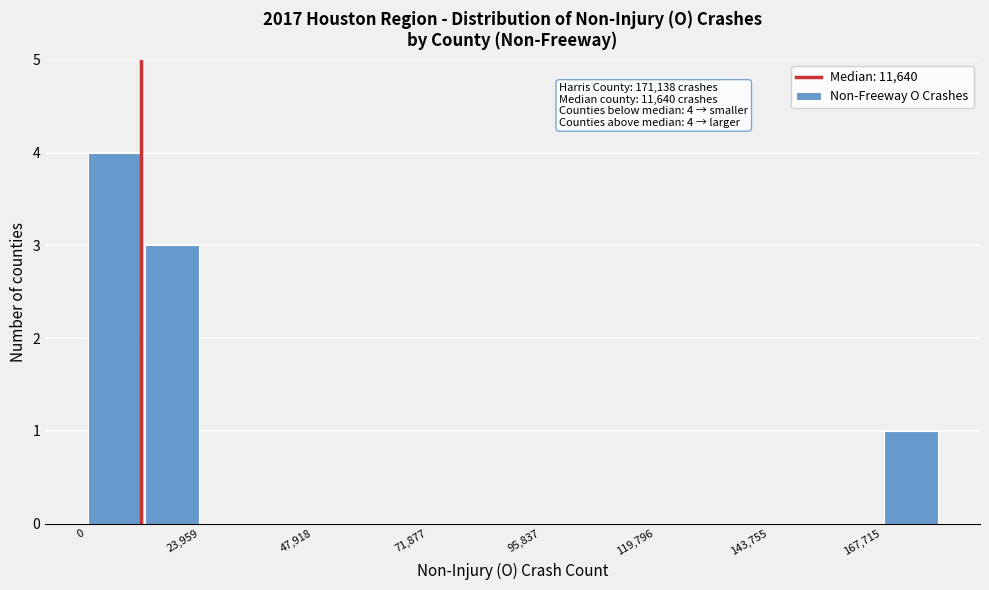

Read against the x-axis, roughly where is the centre of the tallest bar?

5000